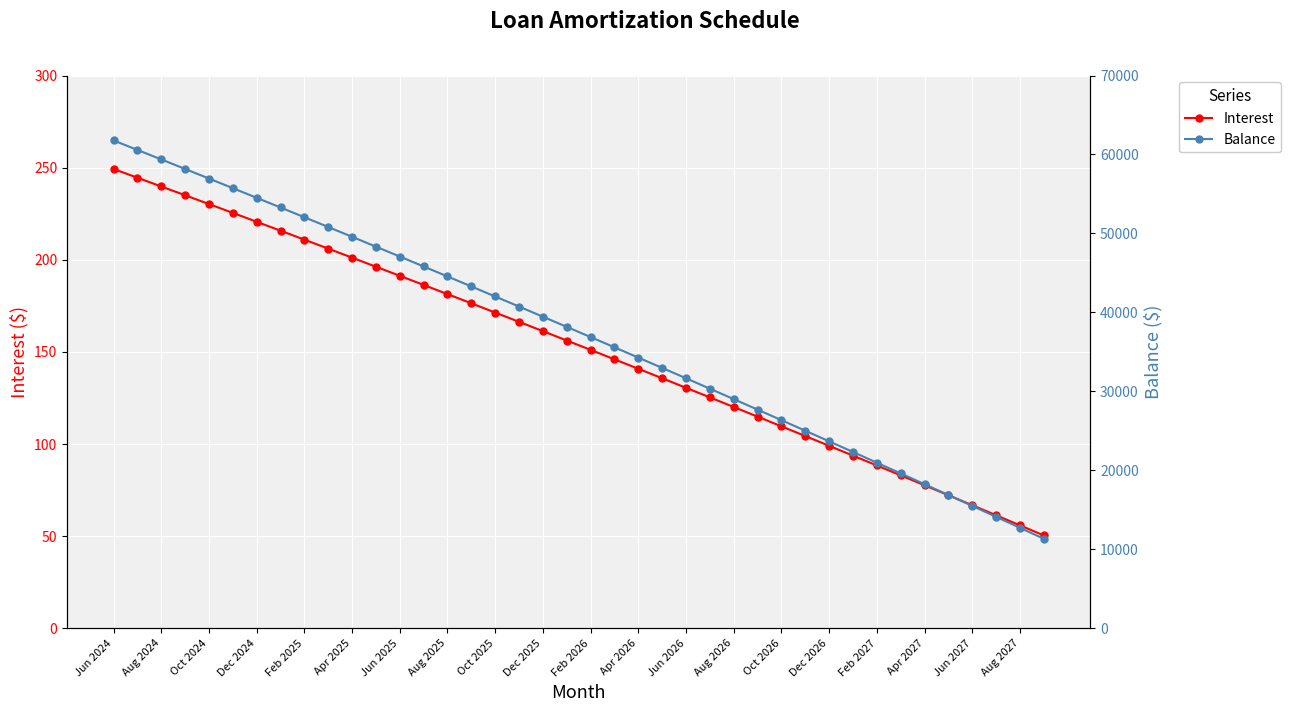

Where does the Balance series first go above 38172?

Jun 2024